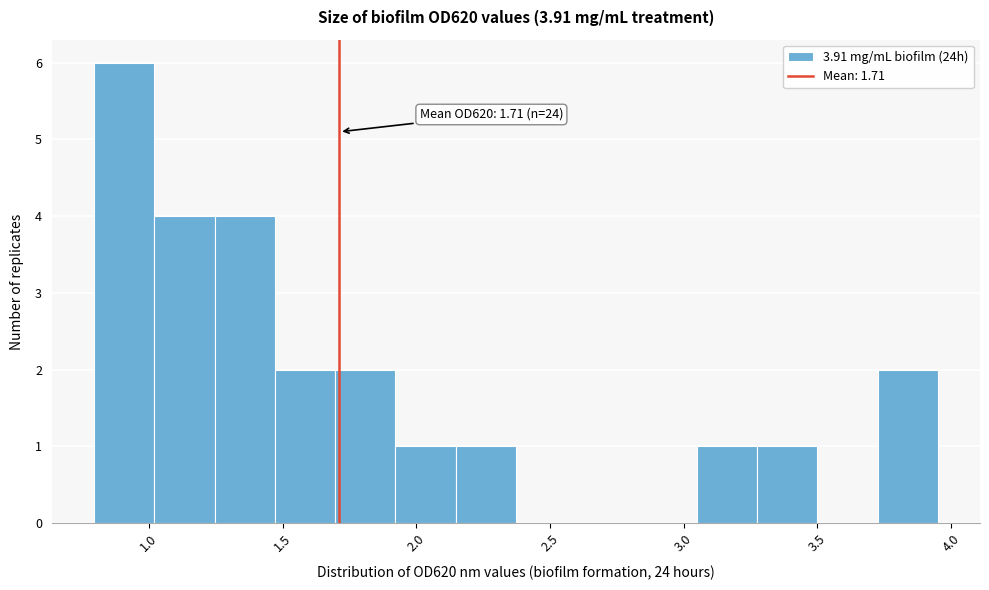

Which range on the x-axis has the tallest bar?

0.80 to 1.00